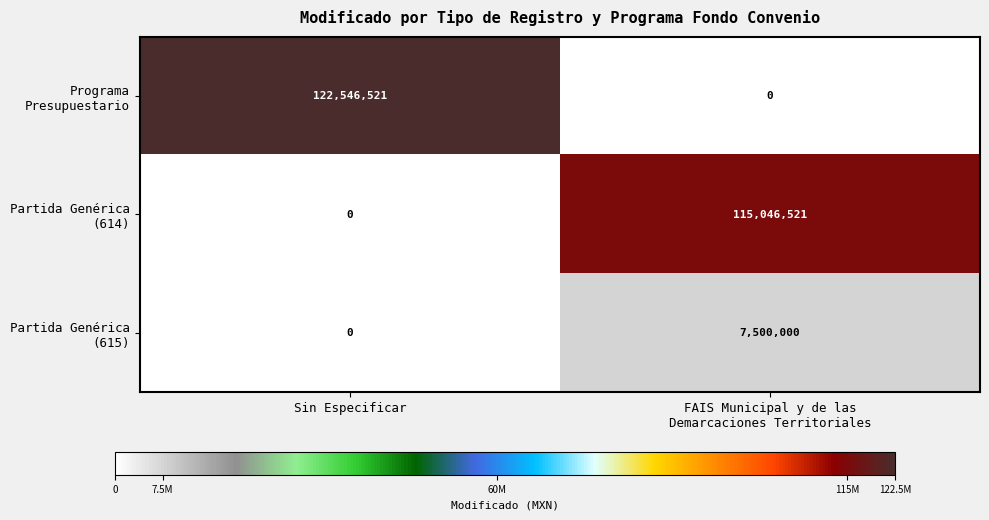

At how many categories does at least one series exceed 4851380?

2